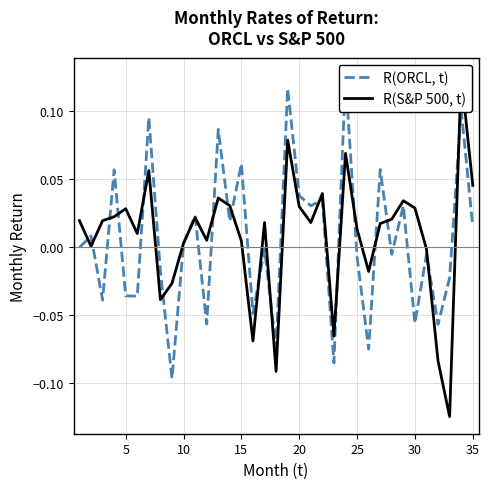

The R(ORCL, t) series shows -0.0 at 0. True or false?

False